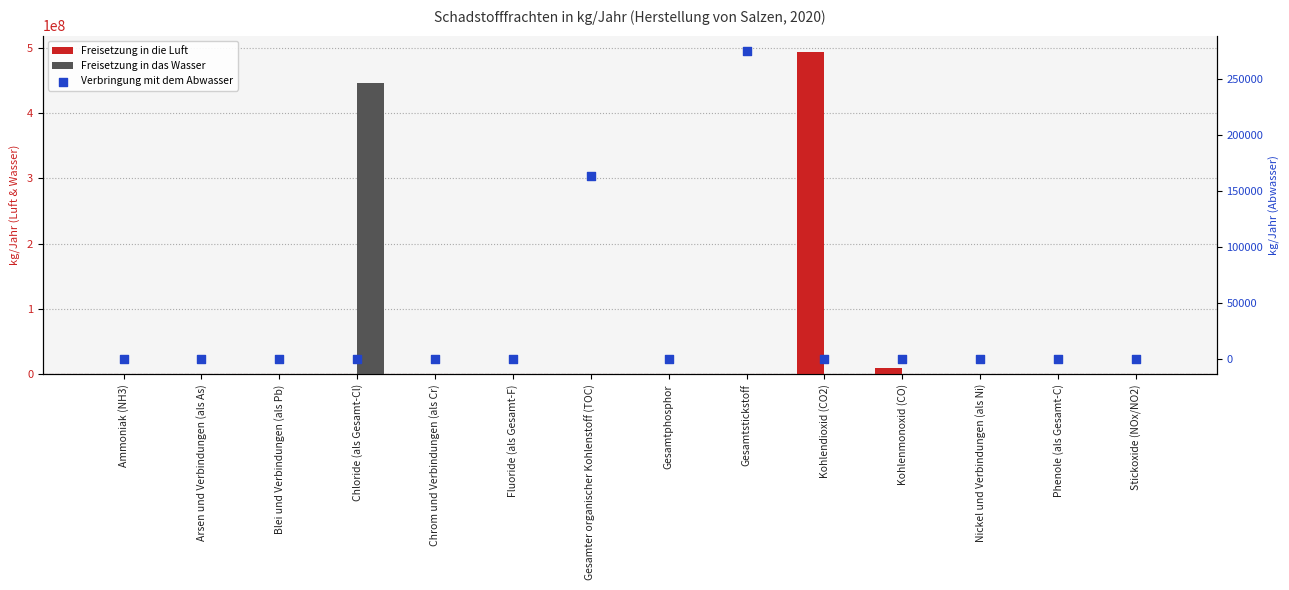

What are all the series names shown in the legend?

Freisetzung in die Luft, Freisetzung in das Wasser, Verbringung mit dem Abwasser